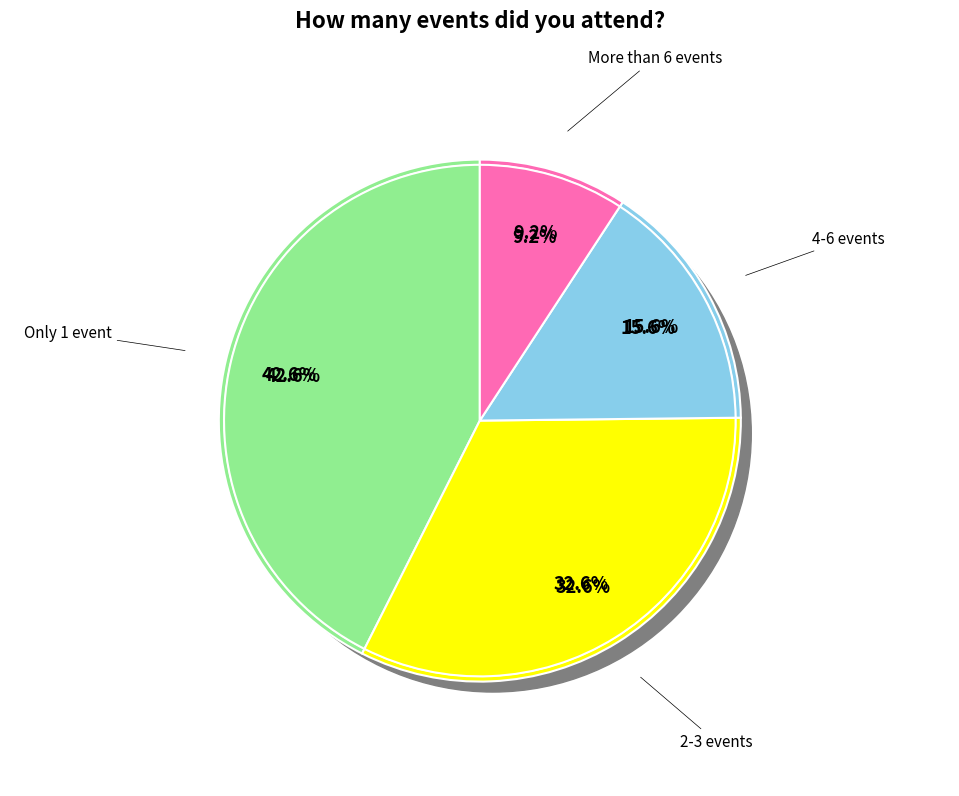

To the nearest percent, what is the average slice percentage?

25%